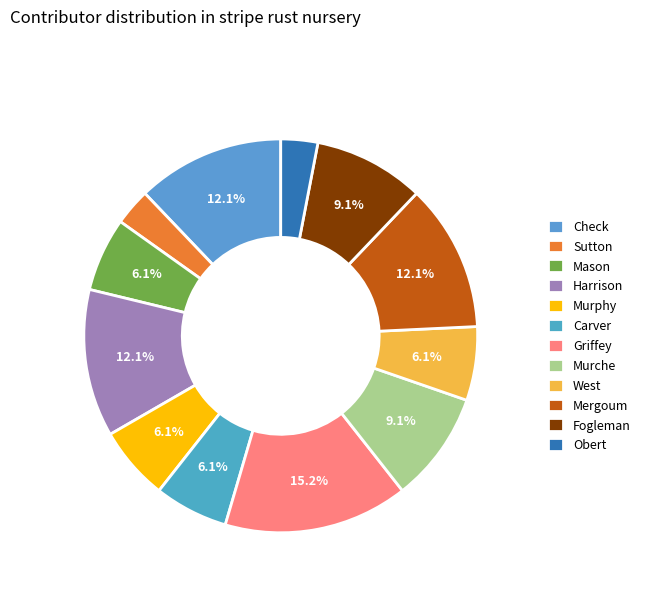

Is it true that Griffey is 29% of the pie?

False